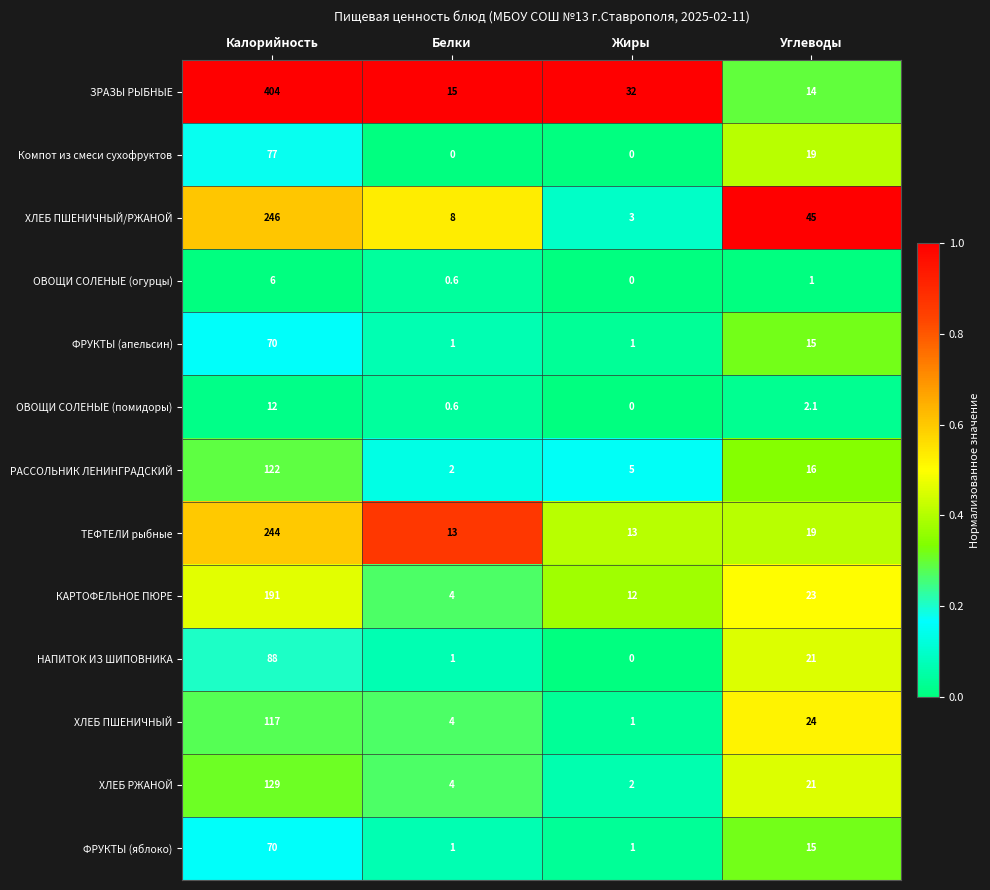

At which category is the sum across all series the highest?

Калорийность